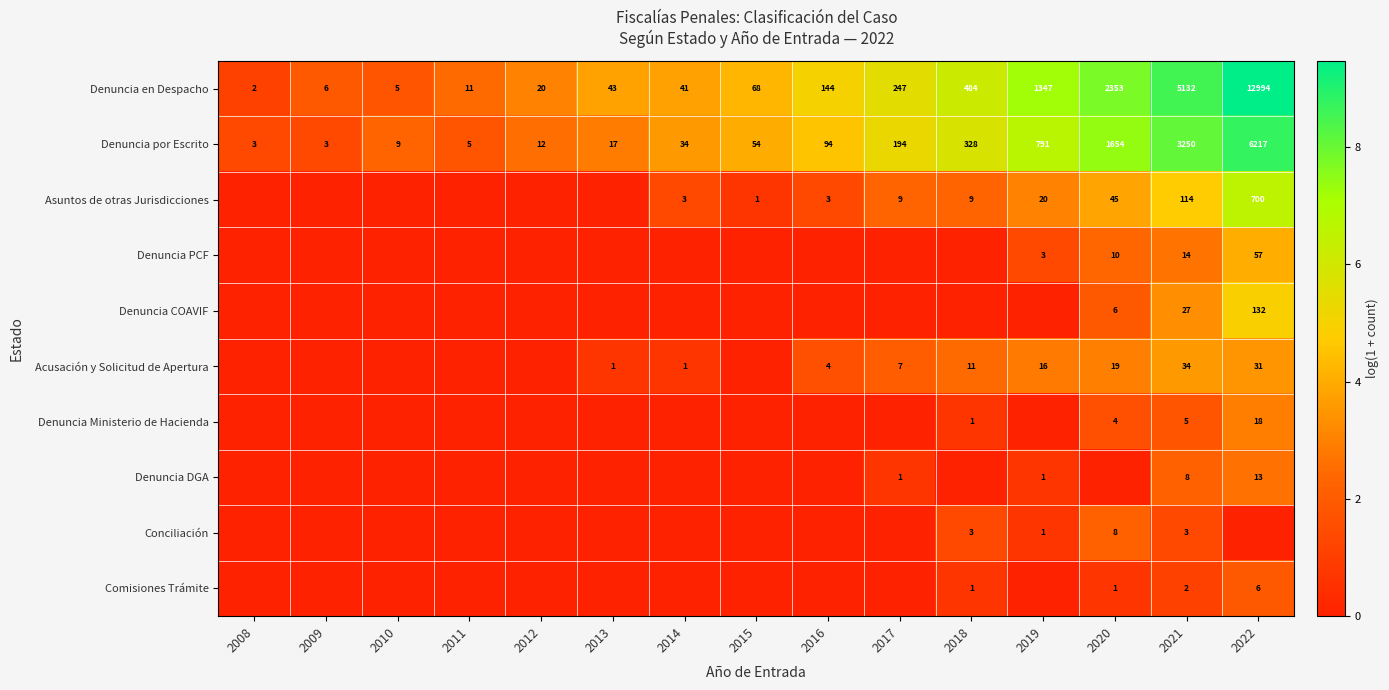

The value of Denuncia en Despacho at 2016 is 94. True or false?

False